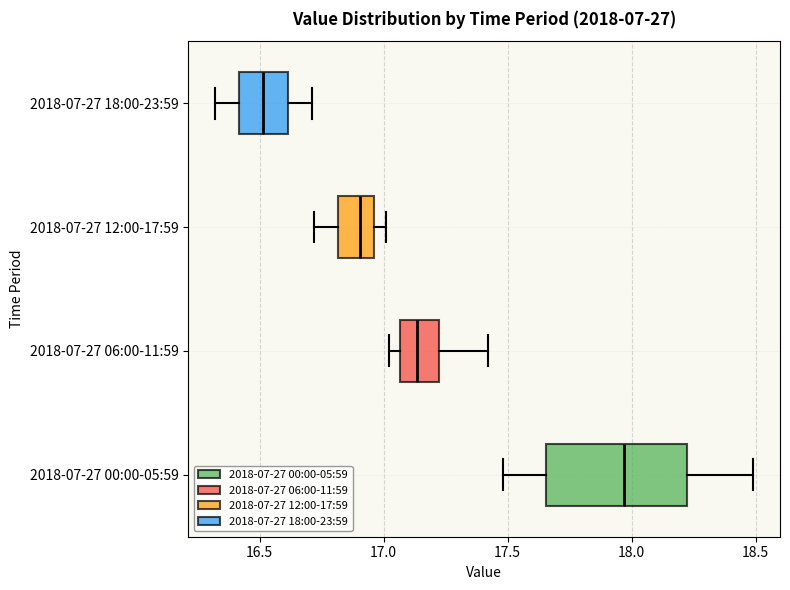

Which box has the furthest to the right median line?

2018-07-27 00:00-05:59